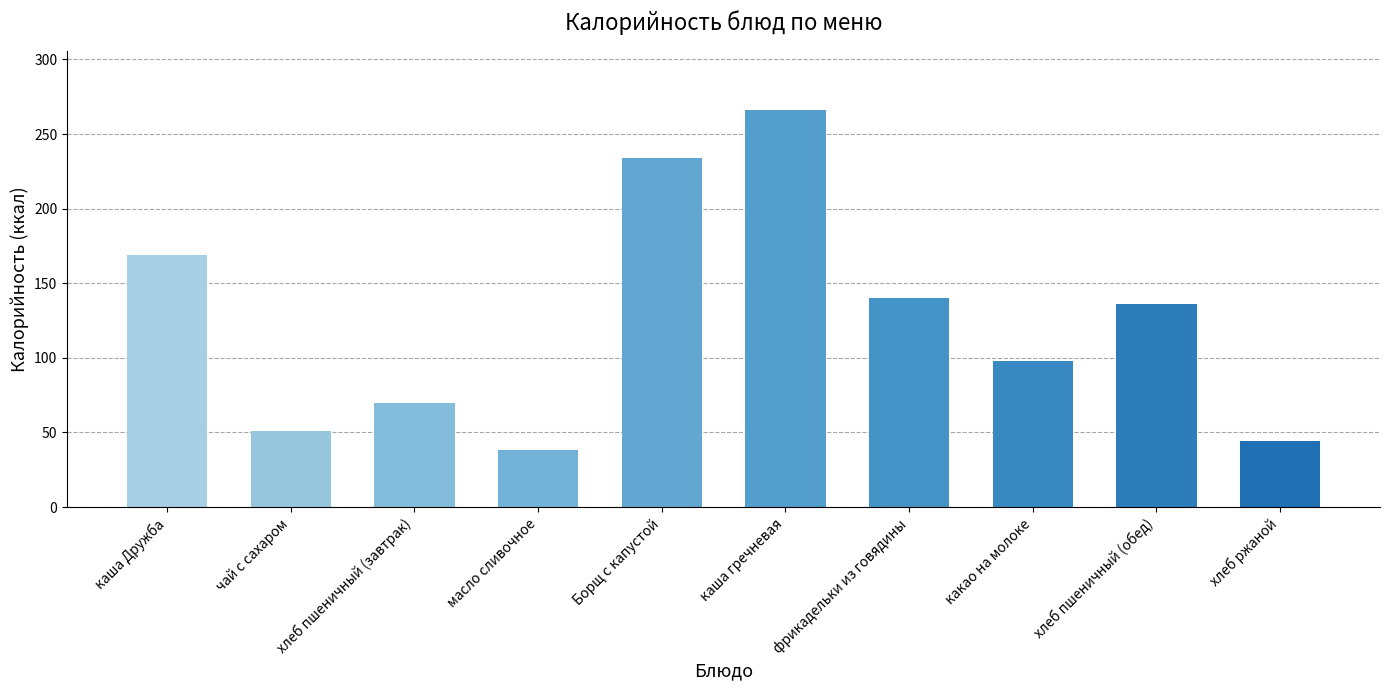

What is the average value?

125